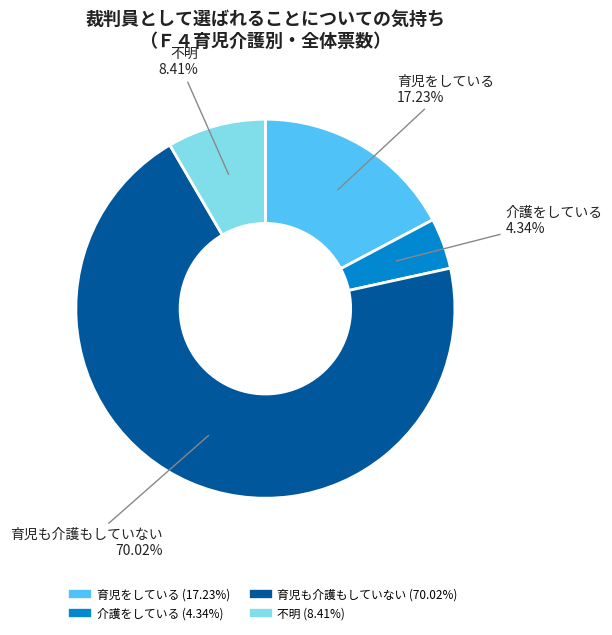

Is 育児も介護もしていない the majority of the pie?

Yes